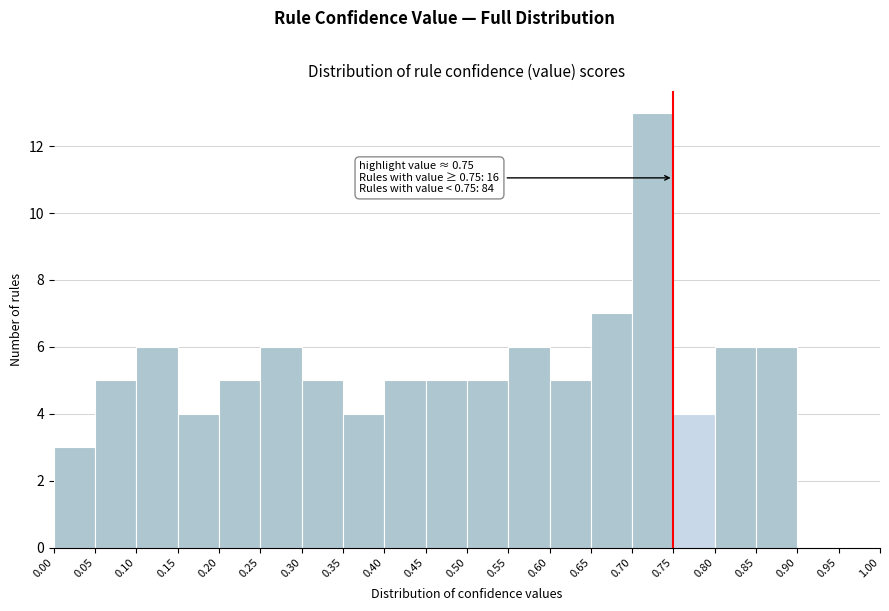

Which range on the x-axis has the tallest bar?

0.70 to 0.75